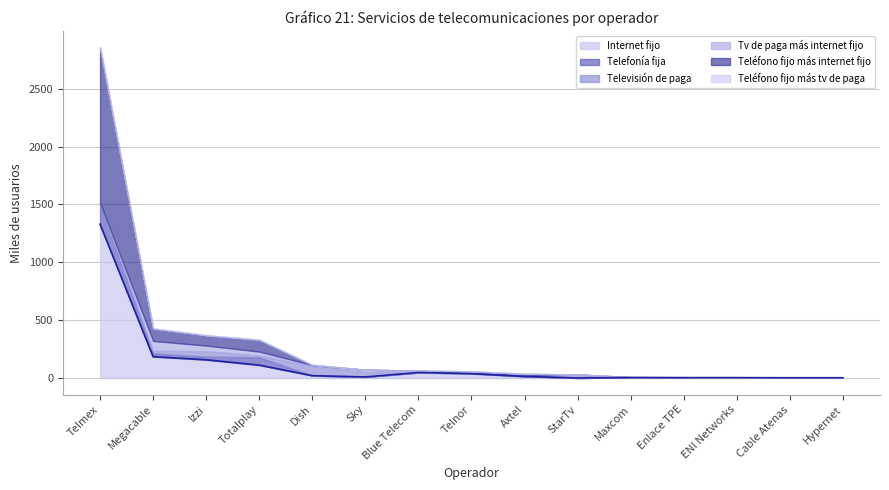

What is the difference between the maximum and second lowest values in the Telefonía fija series?

184